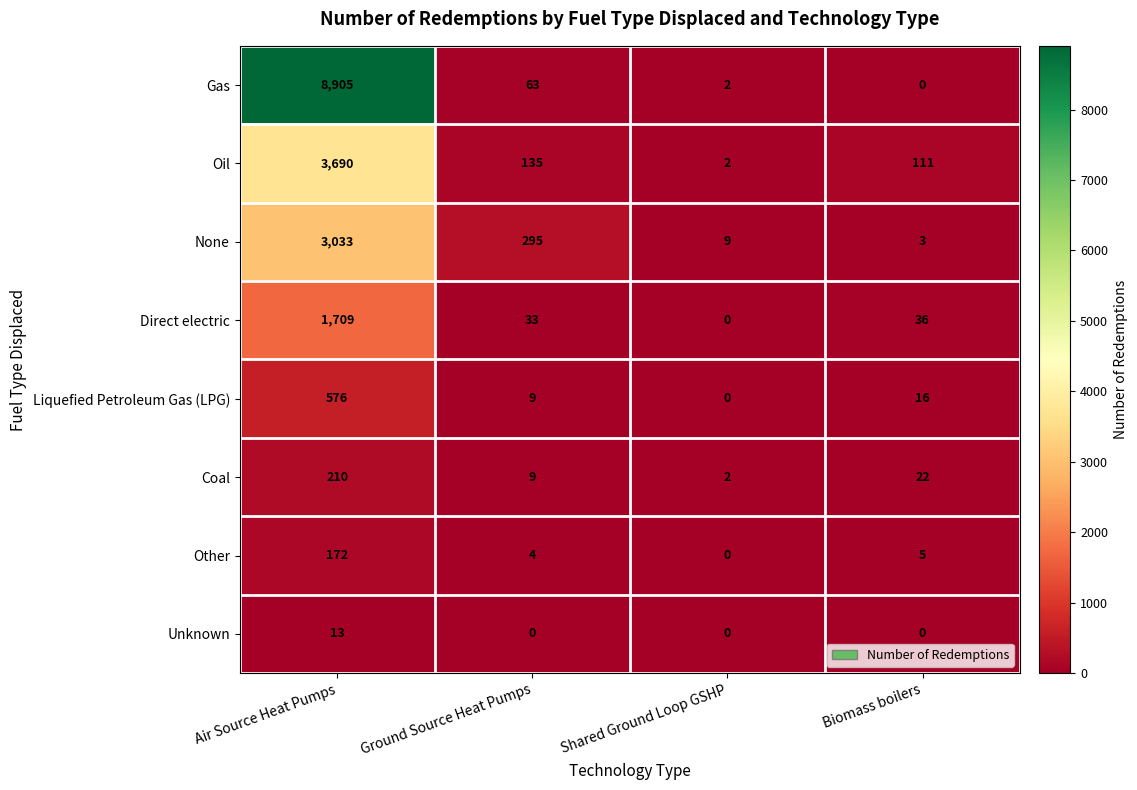

What is the difference between the maximum and minimum values in the Unknown series?

13